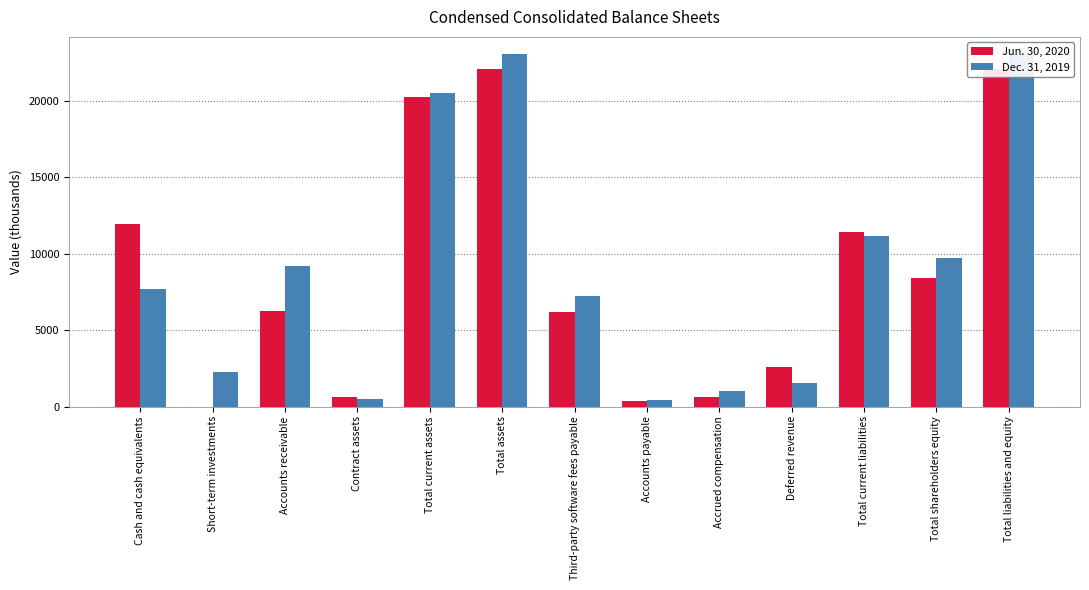

How many bars are there in each group?

2